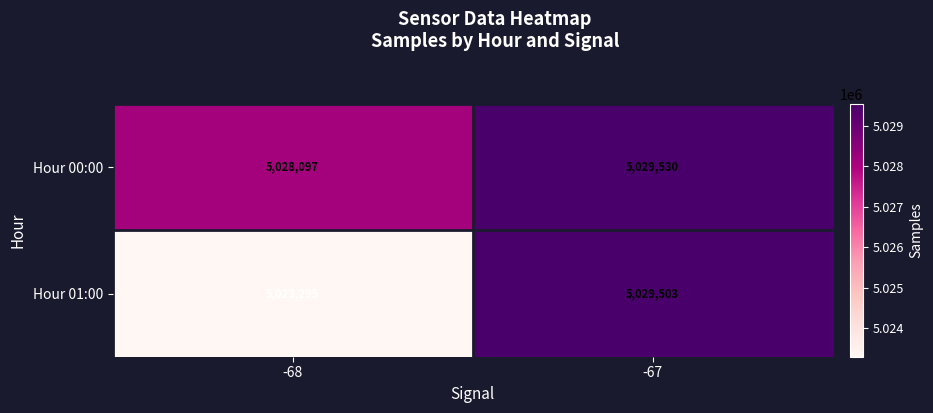

Count the number of data series in this chart.

2